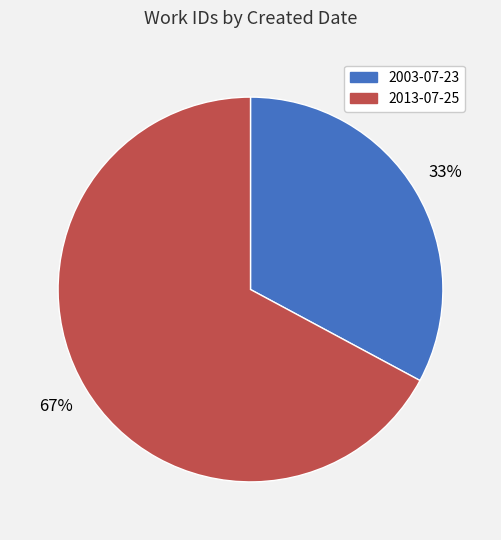

To the nearest percent, what portion does 2003-07-23 represent?

33%